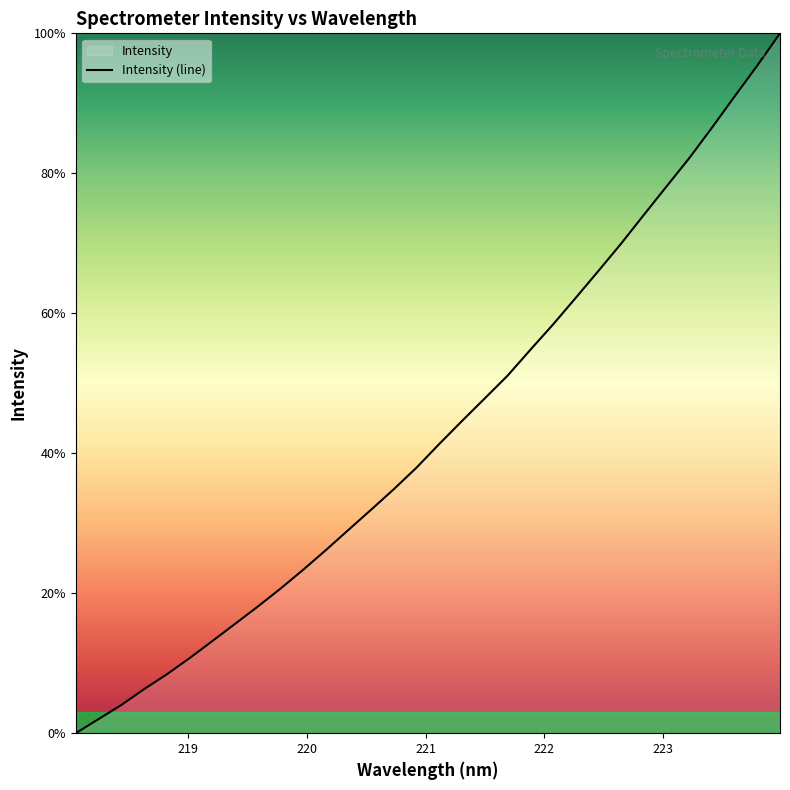

What is the label of the 25th point from the right?

219.3979